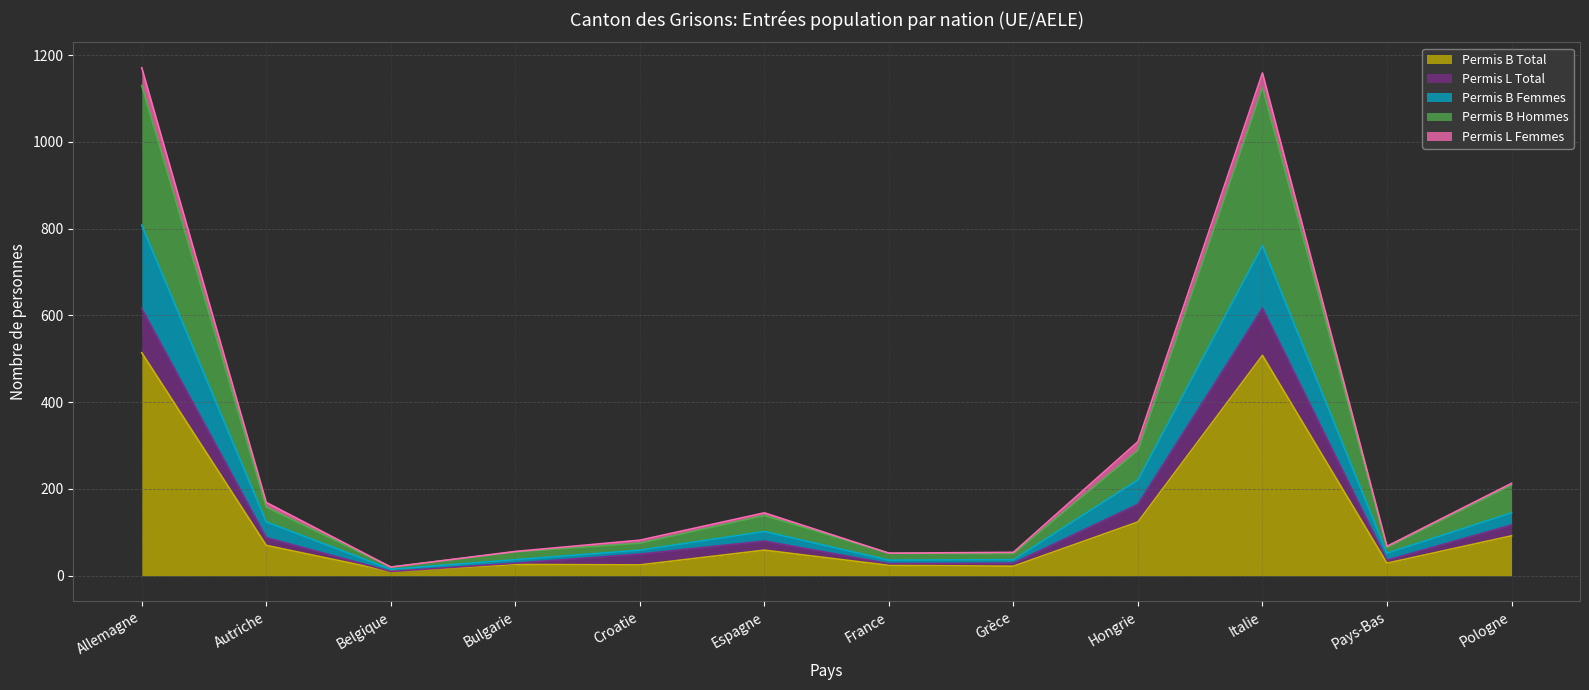

The value of Permis B Total at Autriche is 18. True or false?

False